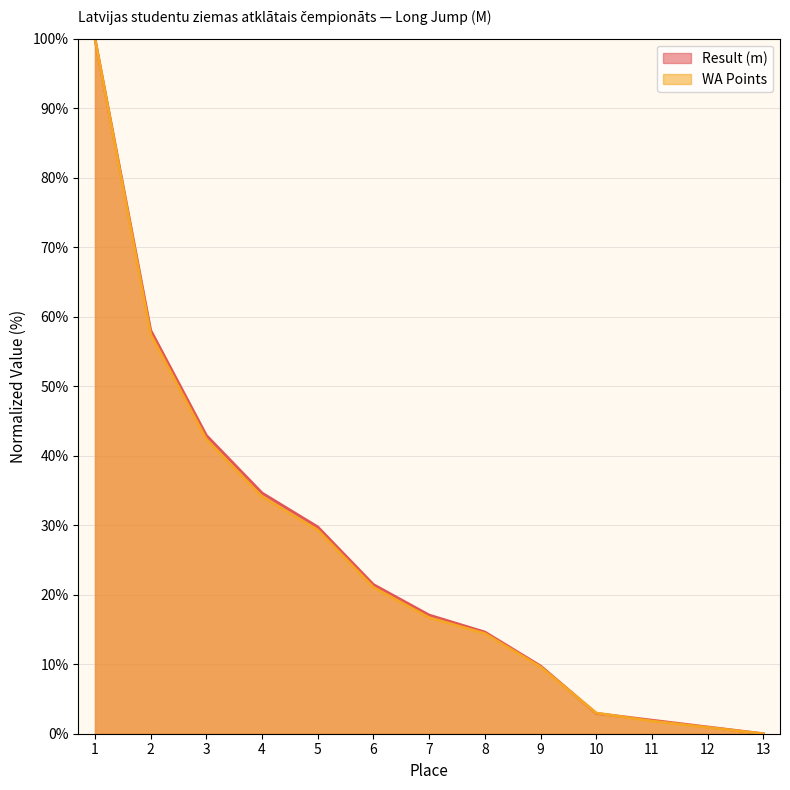

What is the value of the WA Points (line) point at the 7th from the left?

16.7